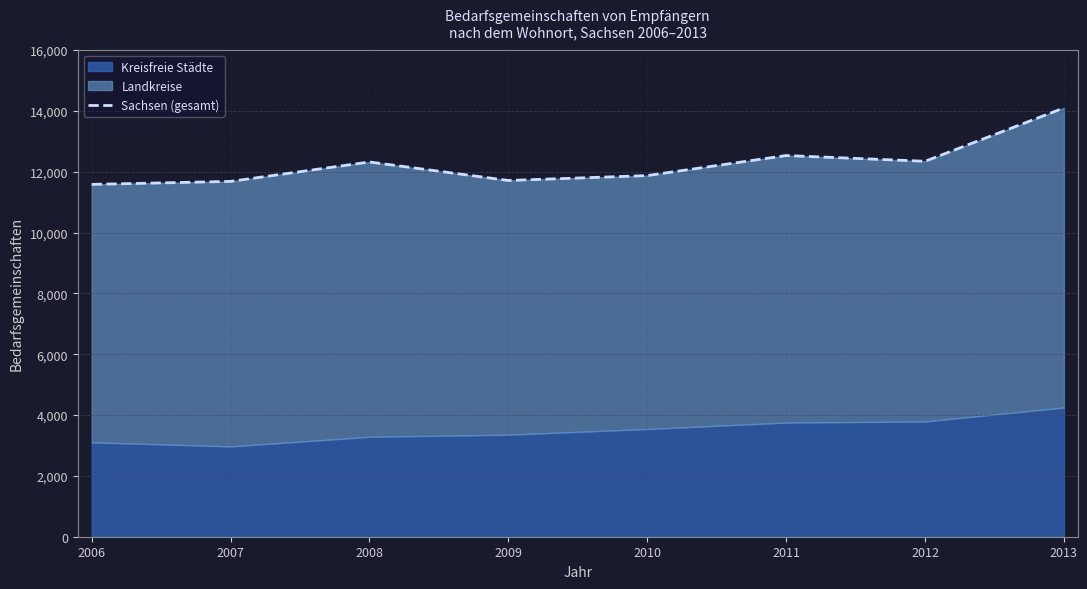

Where does the data first go above 12321?

2011